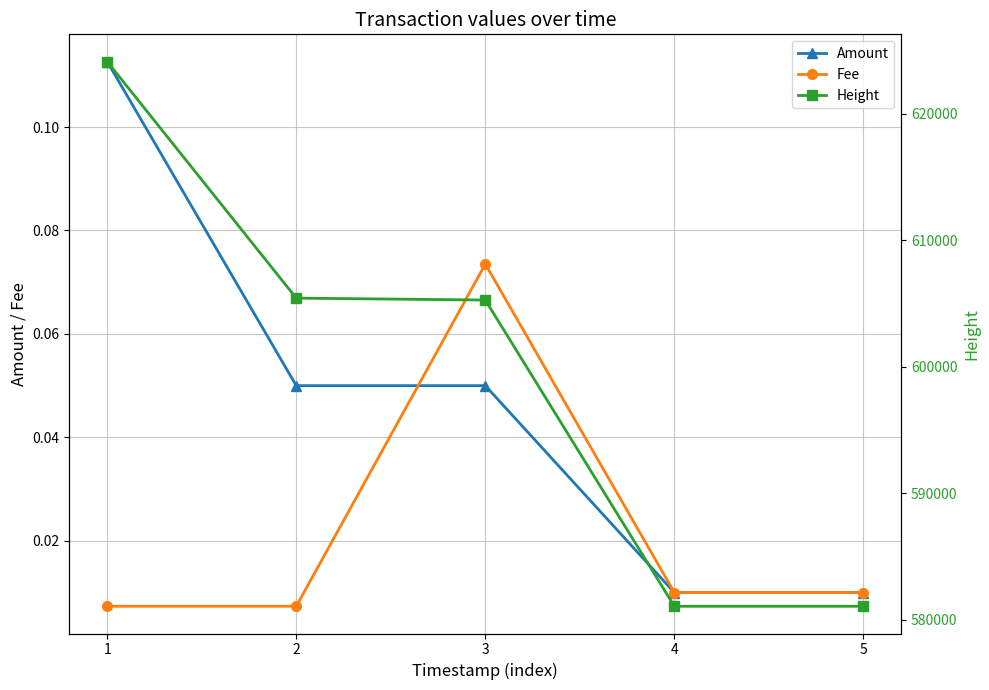

True or false: Height and Fee intersect in this chart.

False